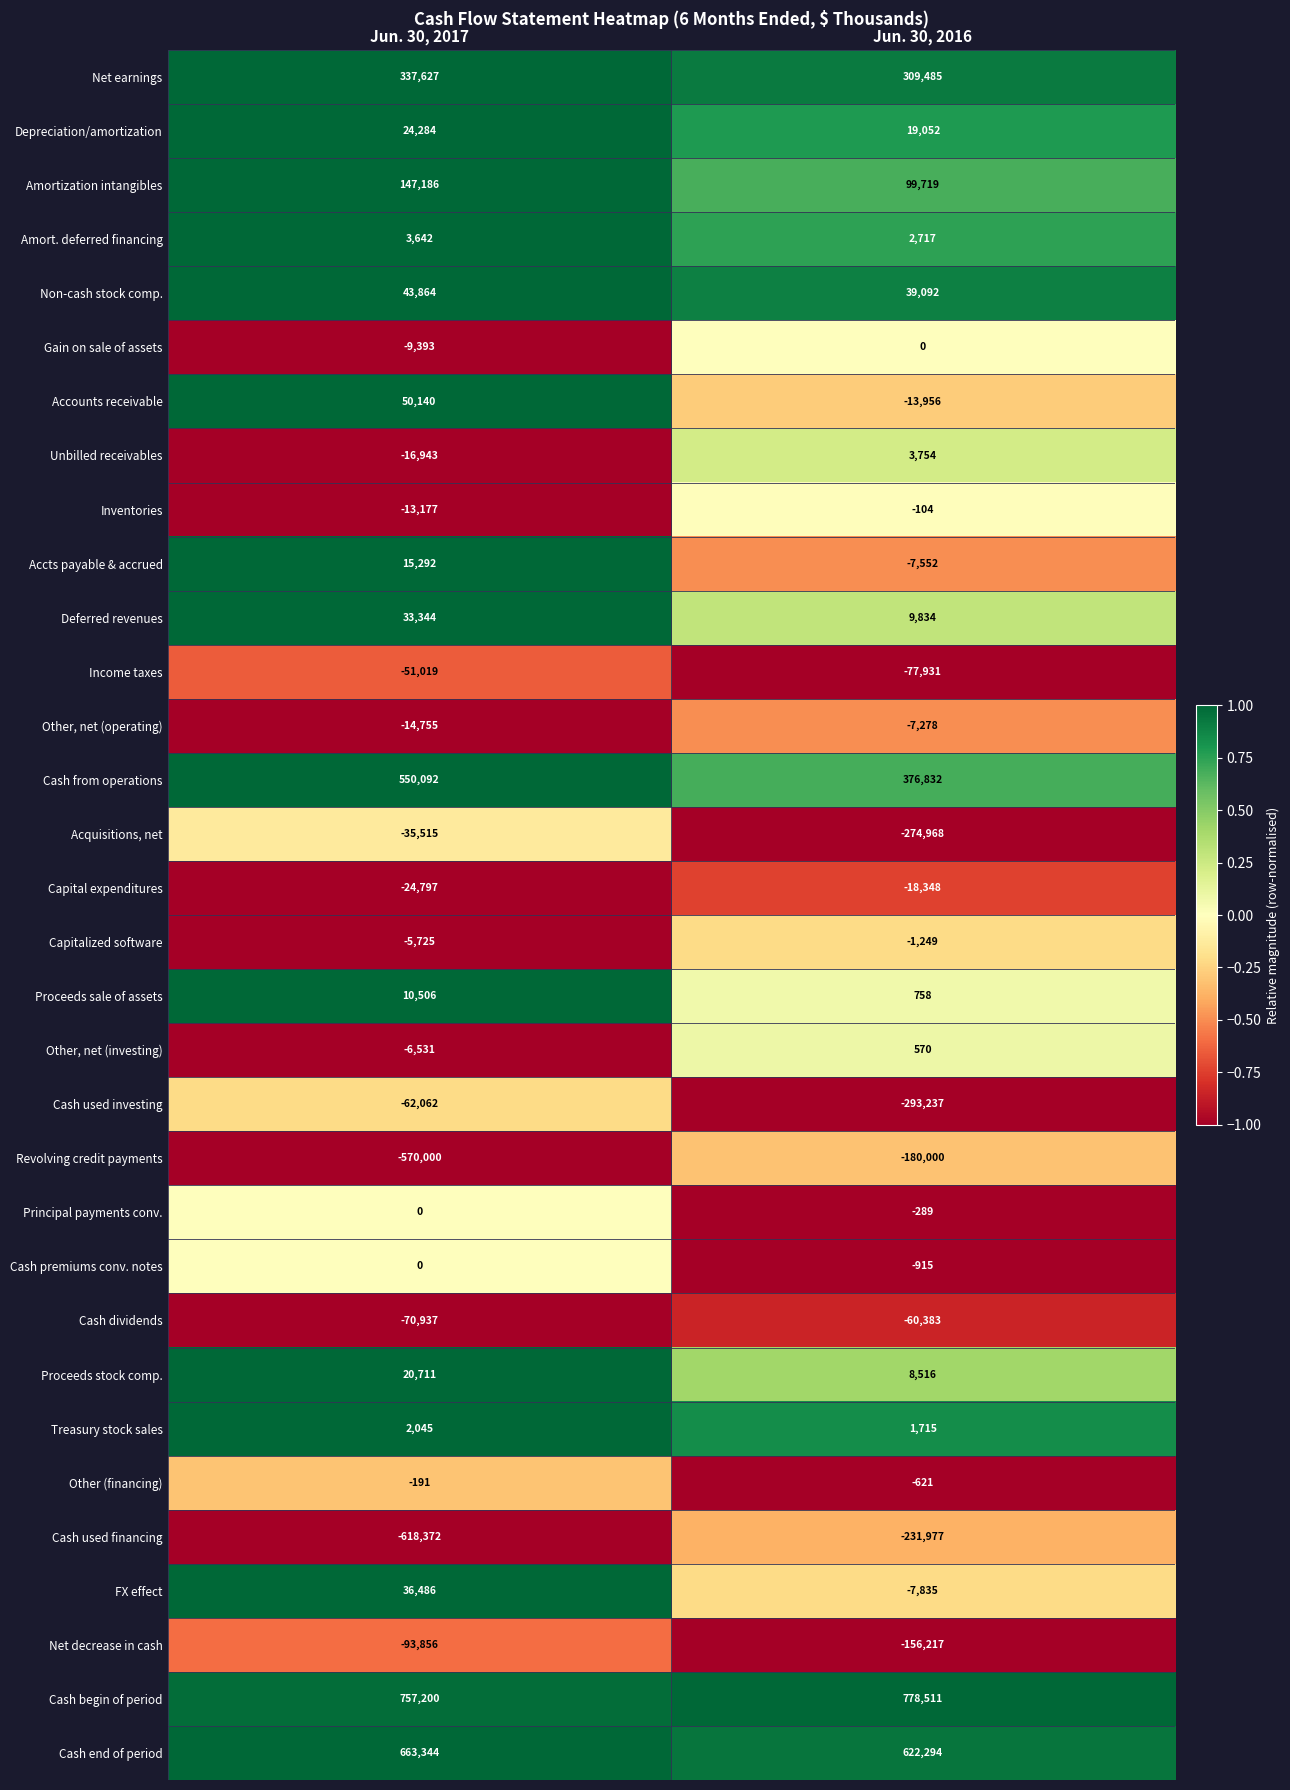

What is the difference between the maximum and minimum values in the Principal payments conv. series?

289